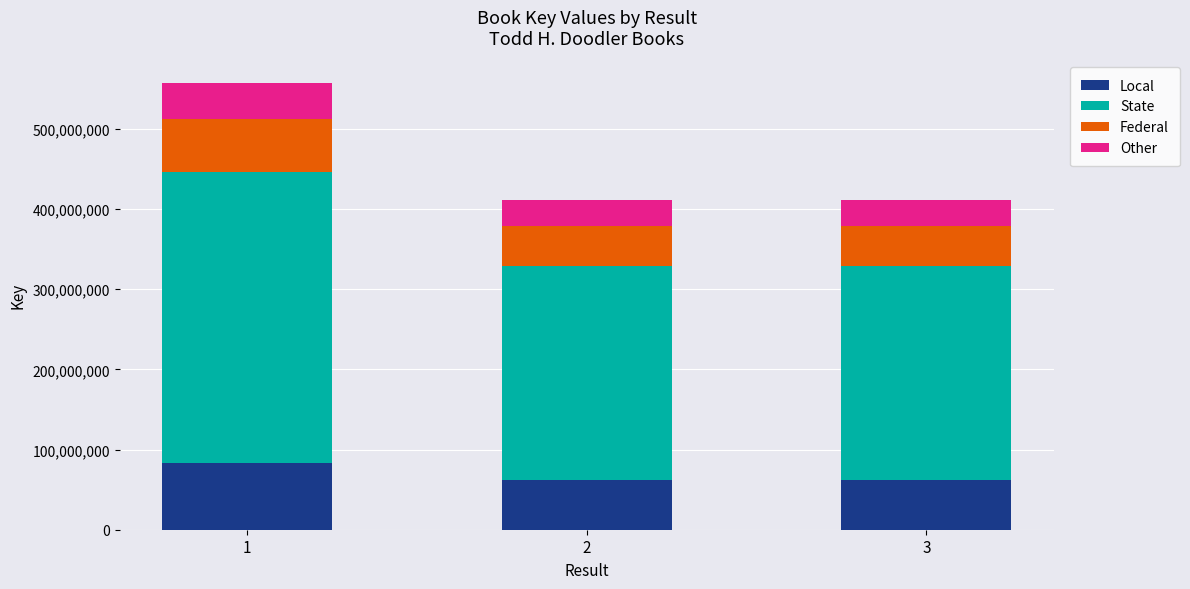

The value of Local at 2 is 61655958. True or false?

True